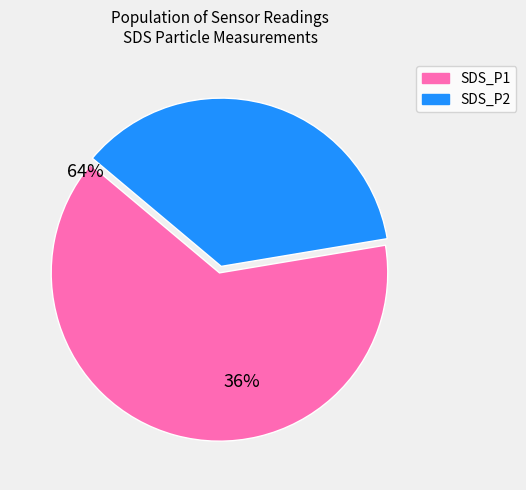

Is there a majority slice in this chart?

Yes